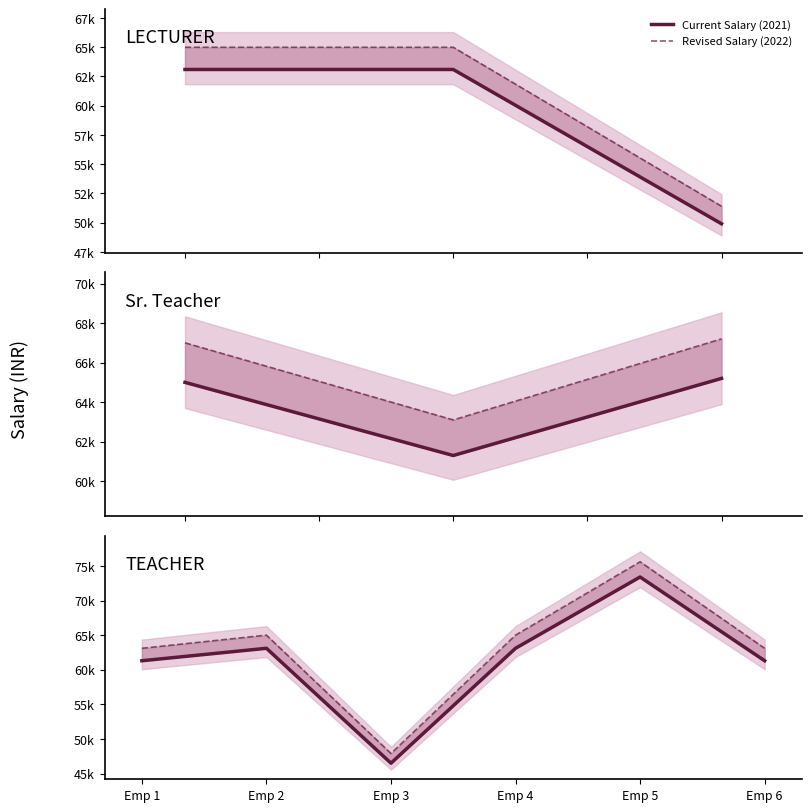

Where does the Current Salary (2021) series first go above 63100?

Emp 5